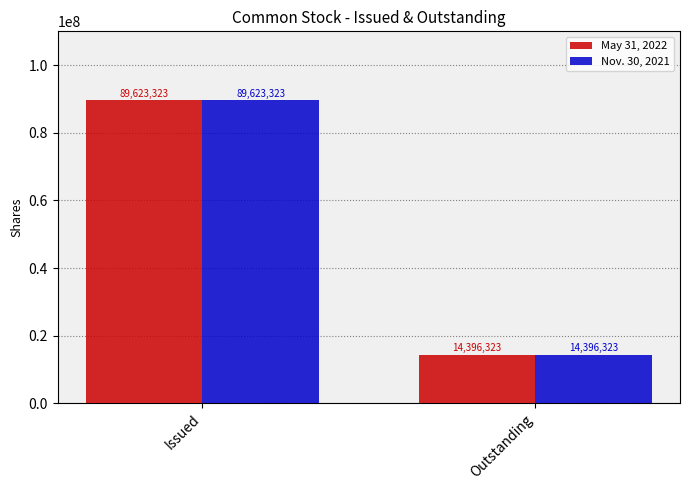

What is the smallest value displayed?

14396323